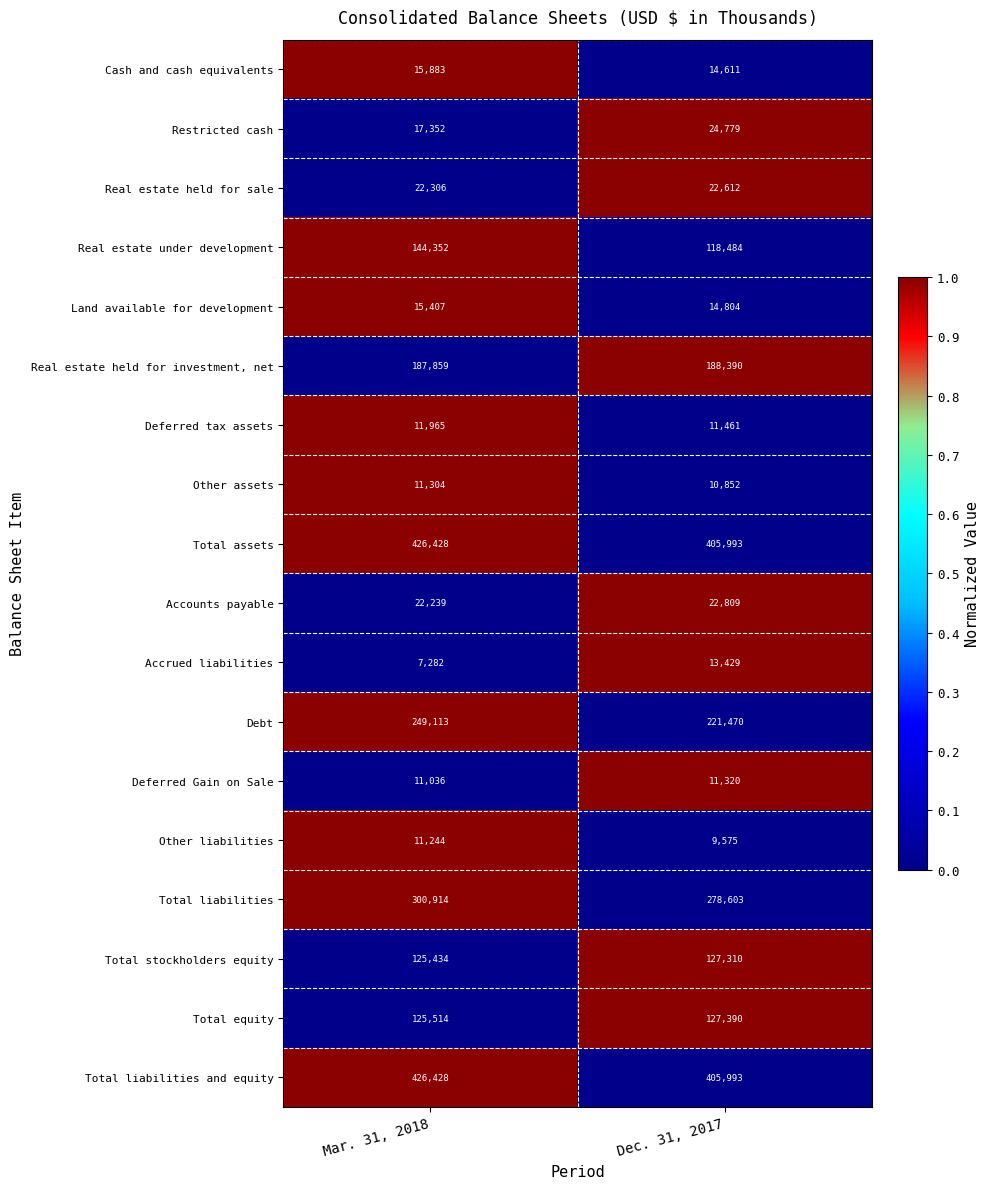

How many distinct data groups are displayed?

18